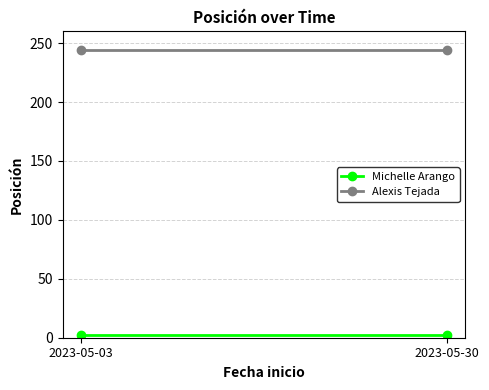

Reading left to right, transcribe all the data shown in this chart.

Michelle Arango: 2023-05-03=2	2023-05-30=2
Alexis Tejada: 2023-05-03=244	2023-05-30=244